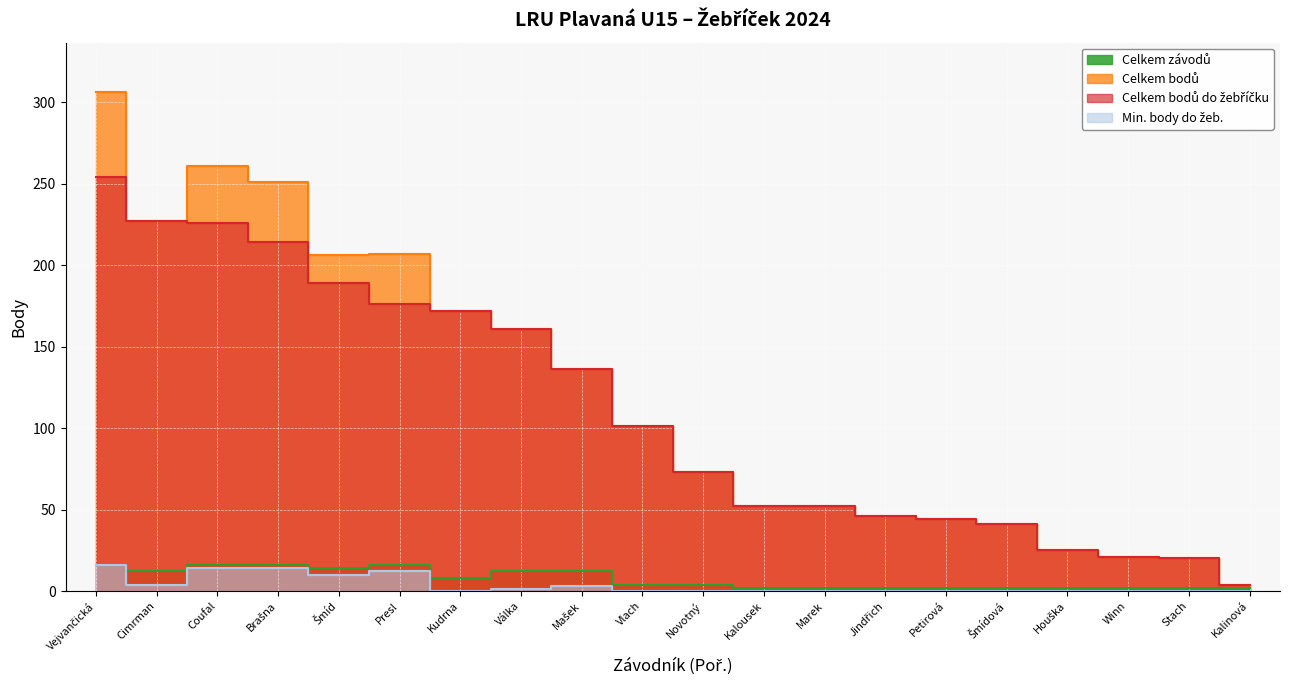

True or false: Min. body do žeb. has a value of 0 at Šmídová.

True